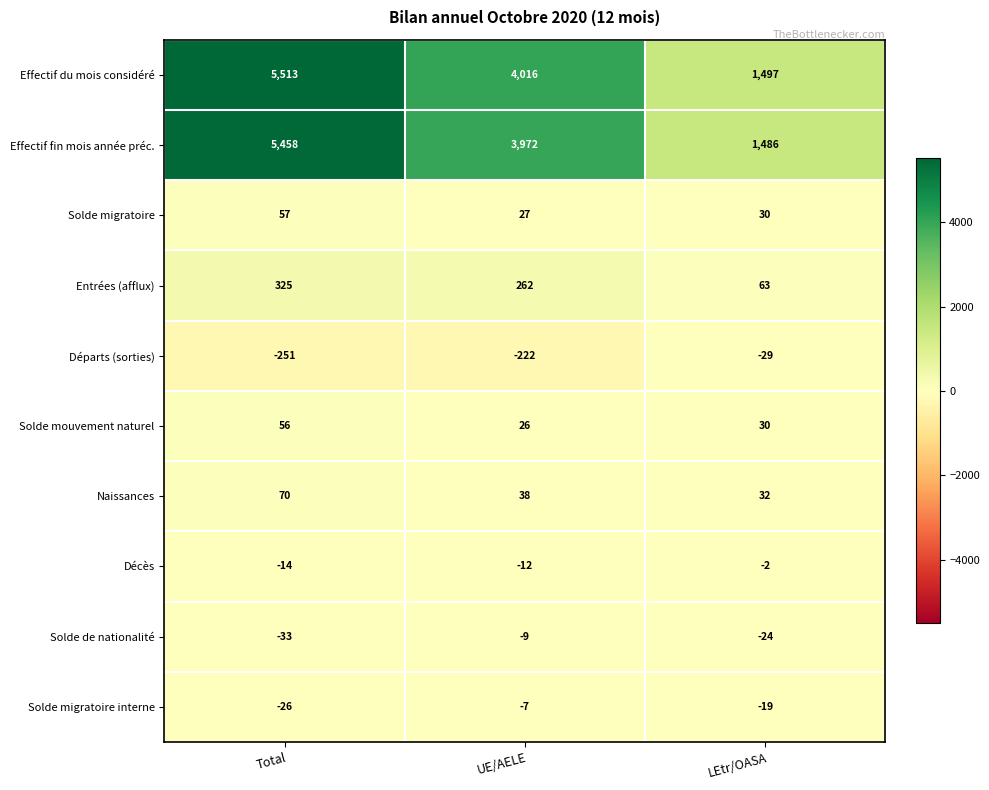

How many Solde mouvement naturel values are between 26 and 56?

3